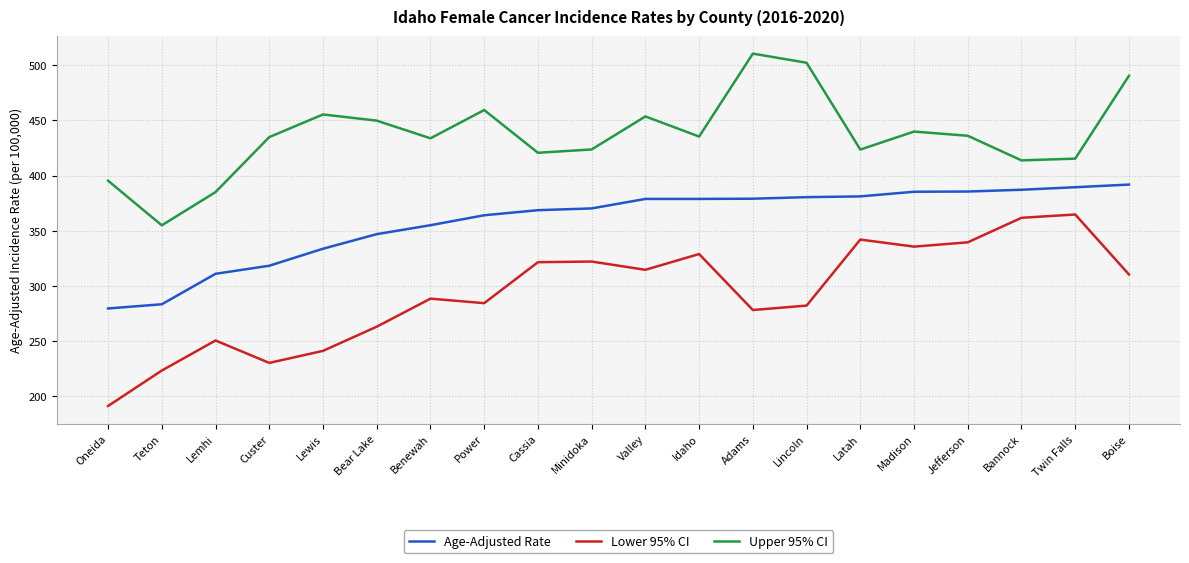

Which series changed the most between Bear Lake and Twin Falls?

Lower 95% CI